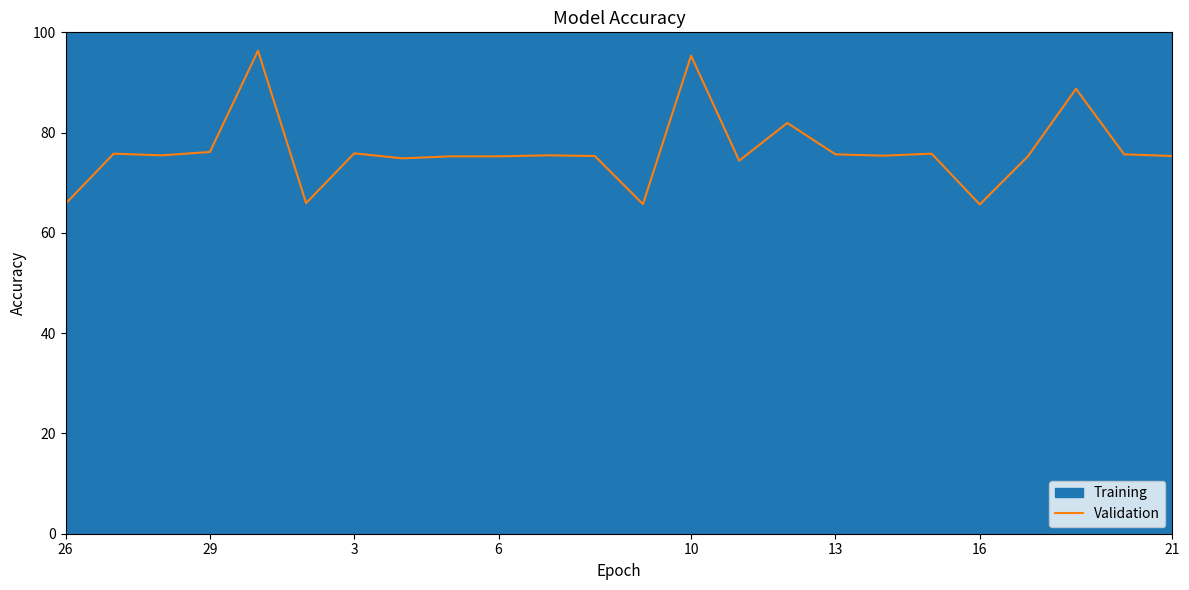

What is the sum of all values?

1832.5